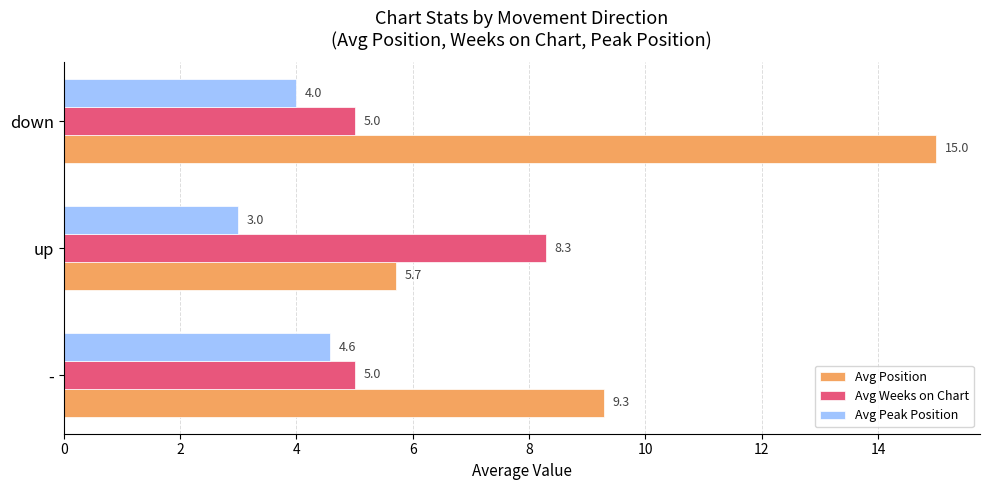

Rank the categories by Avg Peak Position value from highest to lowest.

-, down, up